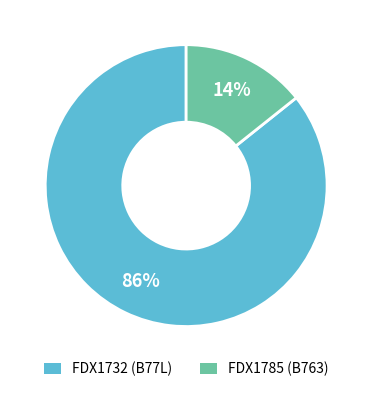

What percentage is the FDX1732 (B77L) slice, to the nearest percent?

86%